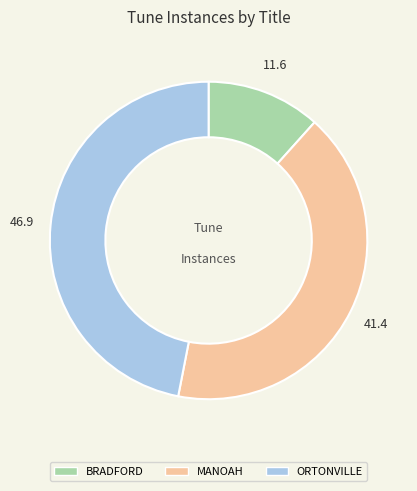

How many segments does this pie chart have?

3